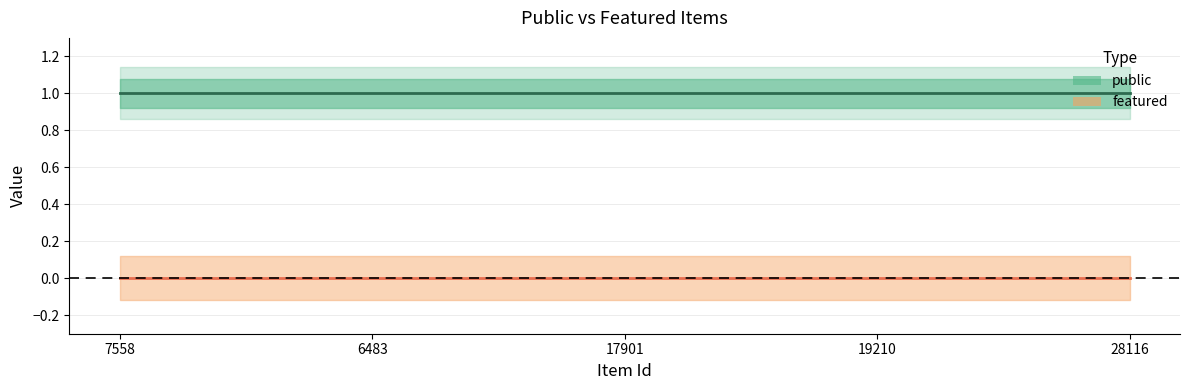

Reading right to left, list all the values displayed in this chart.

public: 28116=1	19210=1	17901=1	6483=1	7558=1
featured: 28116=0	19210=0	17901=0	6483=0	7558=0